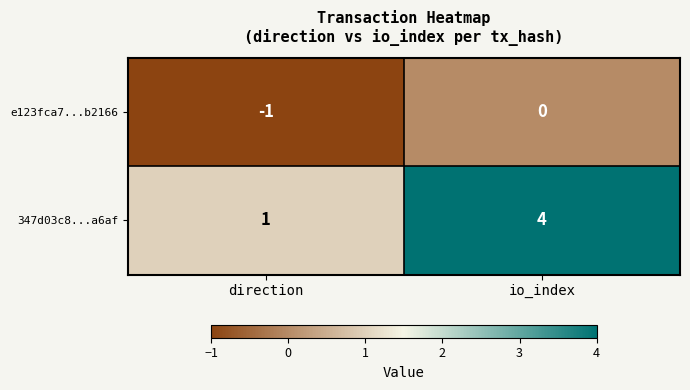

Where is 347d03c8...a6af nearest to the value 2?

direction